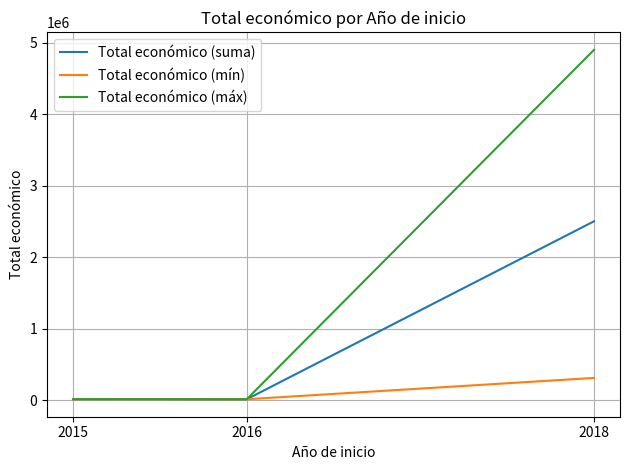

Between 2016 and 2018, which series saw the biggest shift?

Total económico (máx)